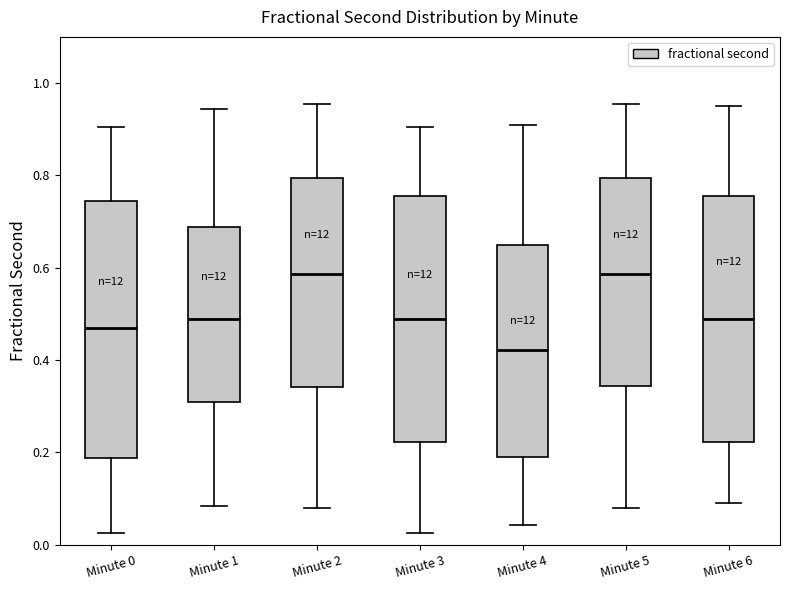

Reading left to right, read every box against the y-axis: the position of its median line, the range the box covers, and the ends of its whiskers. The values are not printed on the chart, so give them approximately, as read against the axis.

Minute 0: median 0.46, box 0.18 to 0.74, whiskers 0.02 to 0.90
Minute 1: median 0.48, box 0.30 to 0.68, whiskers 0.08 to 0.94
Minute 2: median 0.58, box 0.34 to 0.80, whiskers 0.08 to 0.96
Minute 3: median 0.48, box 0.22 to 0.76, whiskers 0.02 to 0.90
Minute 4: median 0.42, box 0.20 to 0.64, whiskers 0.04 to 0.90
Minute 5: median 0.58, box 0.34 to 0.80, whiskers 0.08 to 0.96
Minute 6: median 0.48, box 0.22 to 0.76, whiskers 0.10 to 0.94